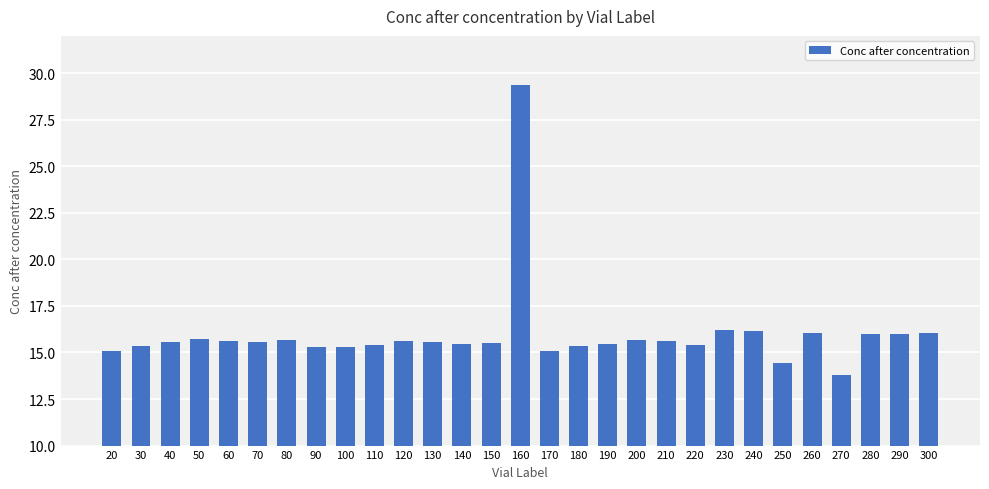

The chart shows a value of 24.4 at 140. True or false?

False